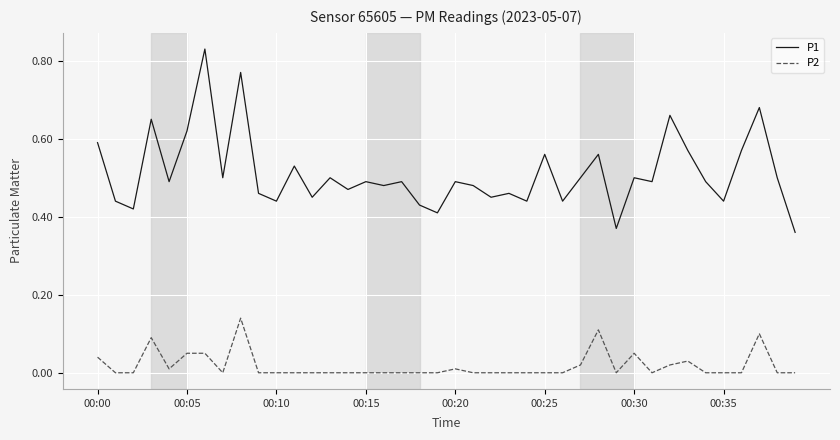

True or false: P1 and P2 cross at least once.

False